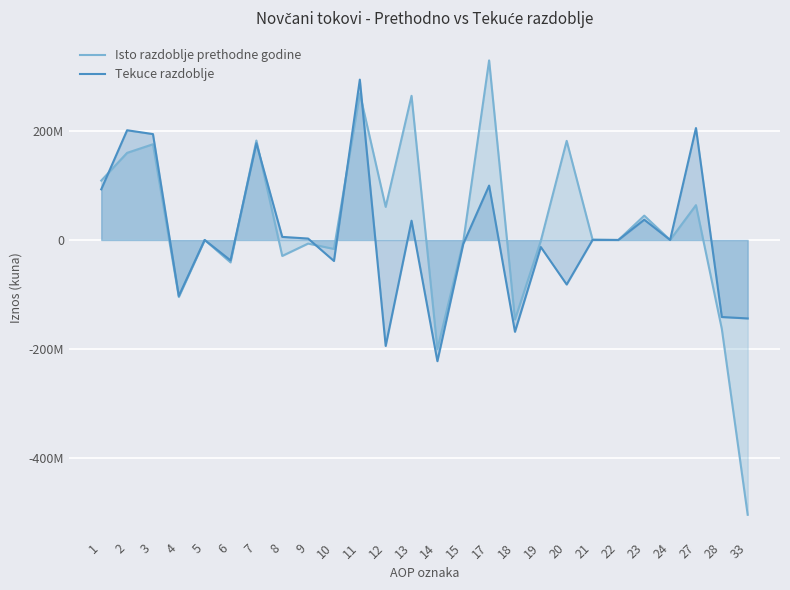

Is the value of Tekuce razdoblje at 10 greater than the value of Isto razdoblje prethodne godine at 7?

No